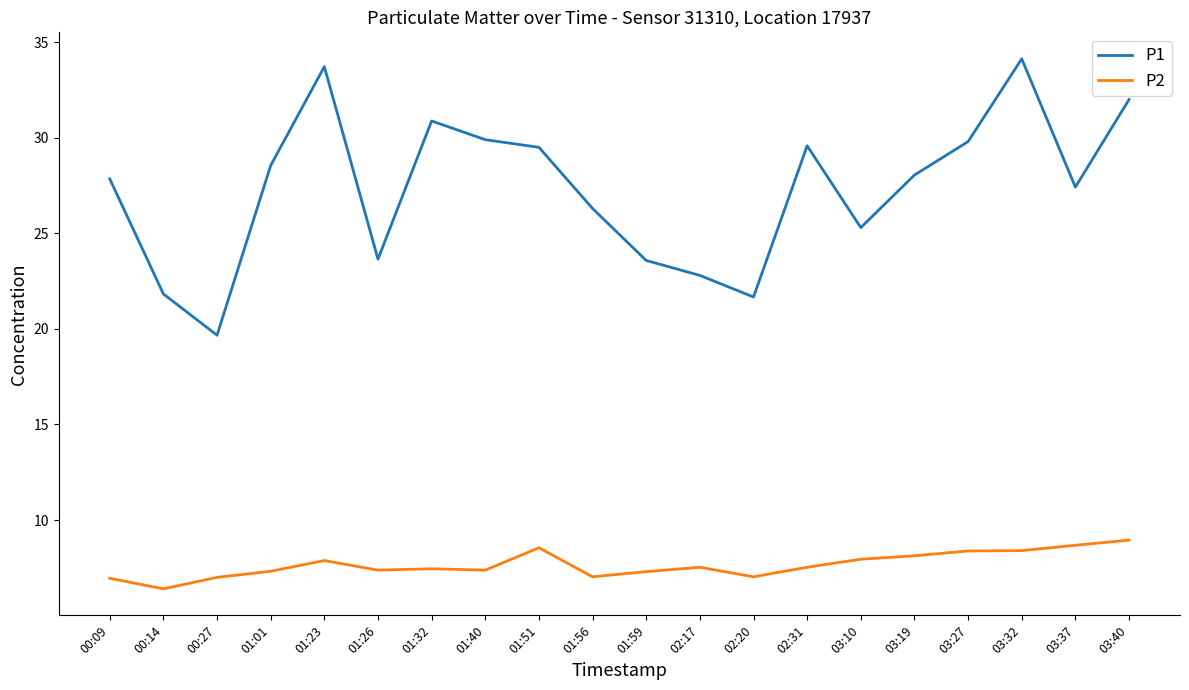

Which series has the widest spread of values?

P1